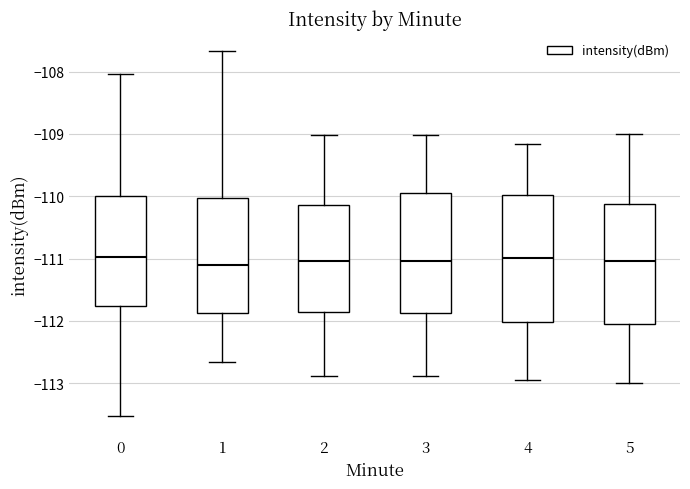

Where does the lower whisker of the box at x = 0 end on the y-axis? The values are not printed on the chart, so give them approximately, as read against the axis.

-113.5